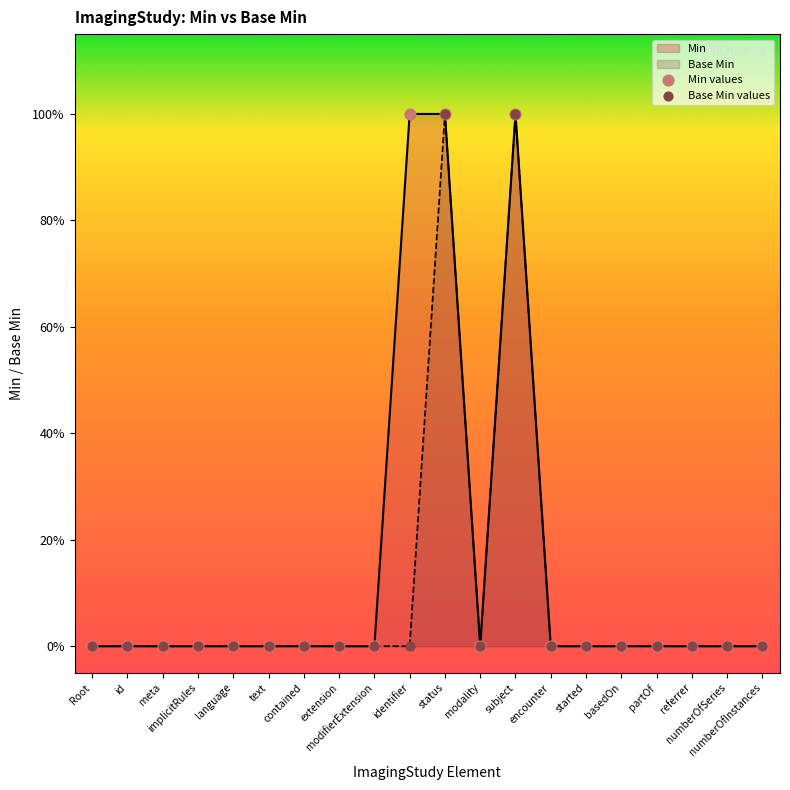

At how many categories does at least one series exceed 0?

3